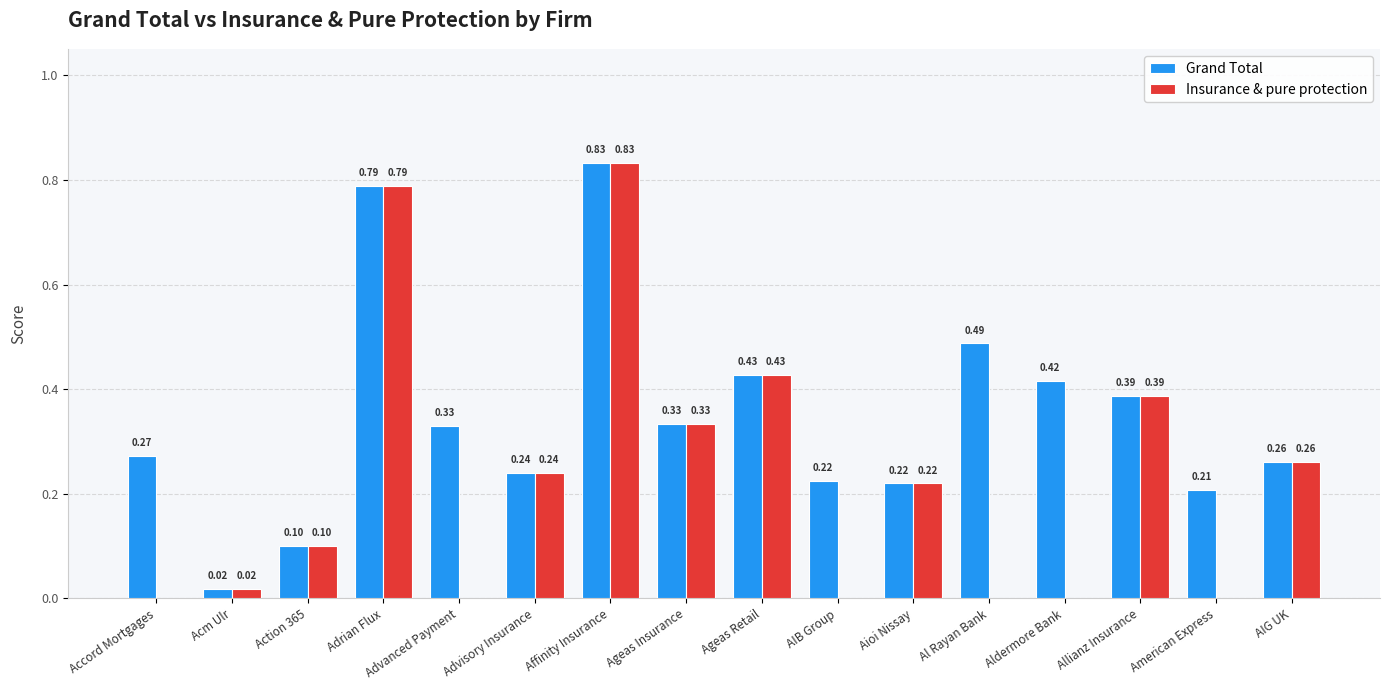

Are the bars horizontal?

No